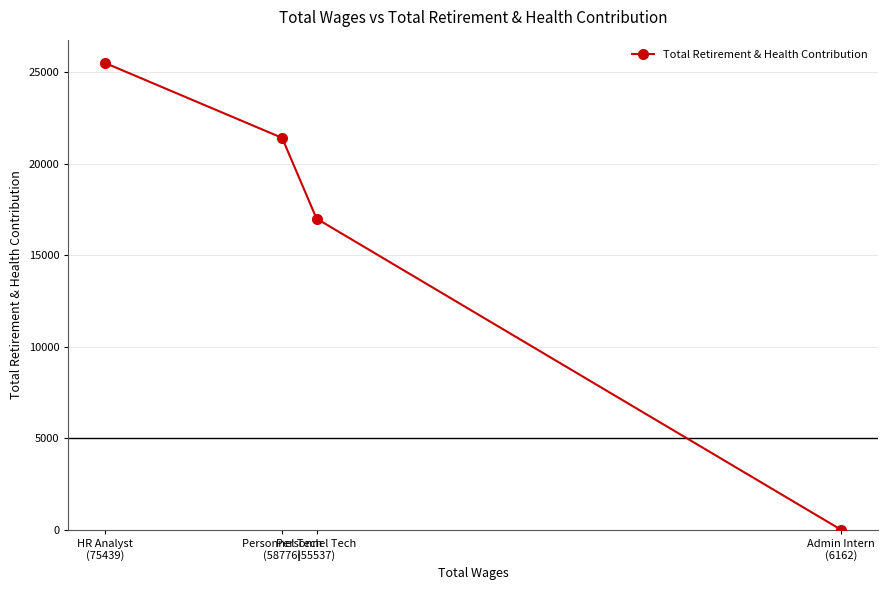

Rank the categories by value from highest to lowest.

HR Analyst
(75439), Personnel Tech
(58776), Personnel Tech
(55537), Admin Intern
(6162)